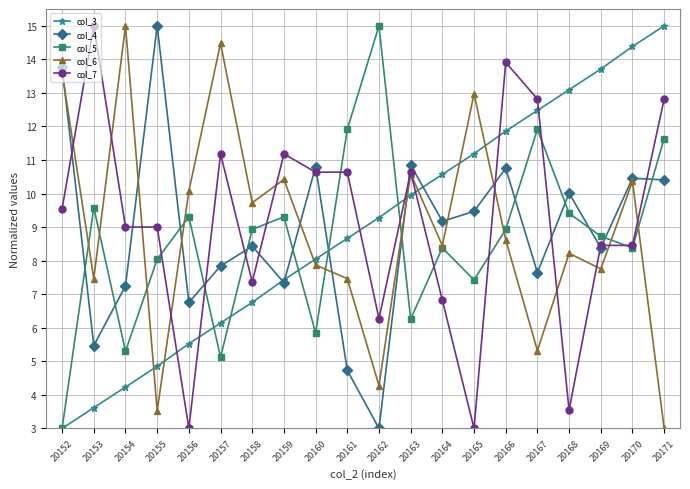

Is the value of col_6 at 20154 greater than the value of col_3 at 20159?

Yes